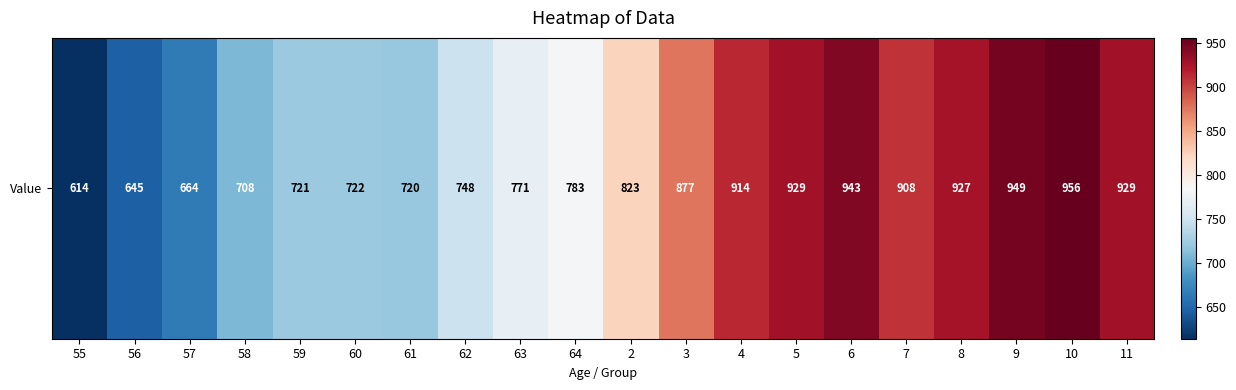

Rank the categories by value from lowest to highest.

55, 56, 57, 58, 61, 59, 60, 62, 63, 64, 2, 3, 7, 4, 8, 5, 11, 6, 9, 10